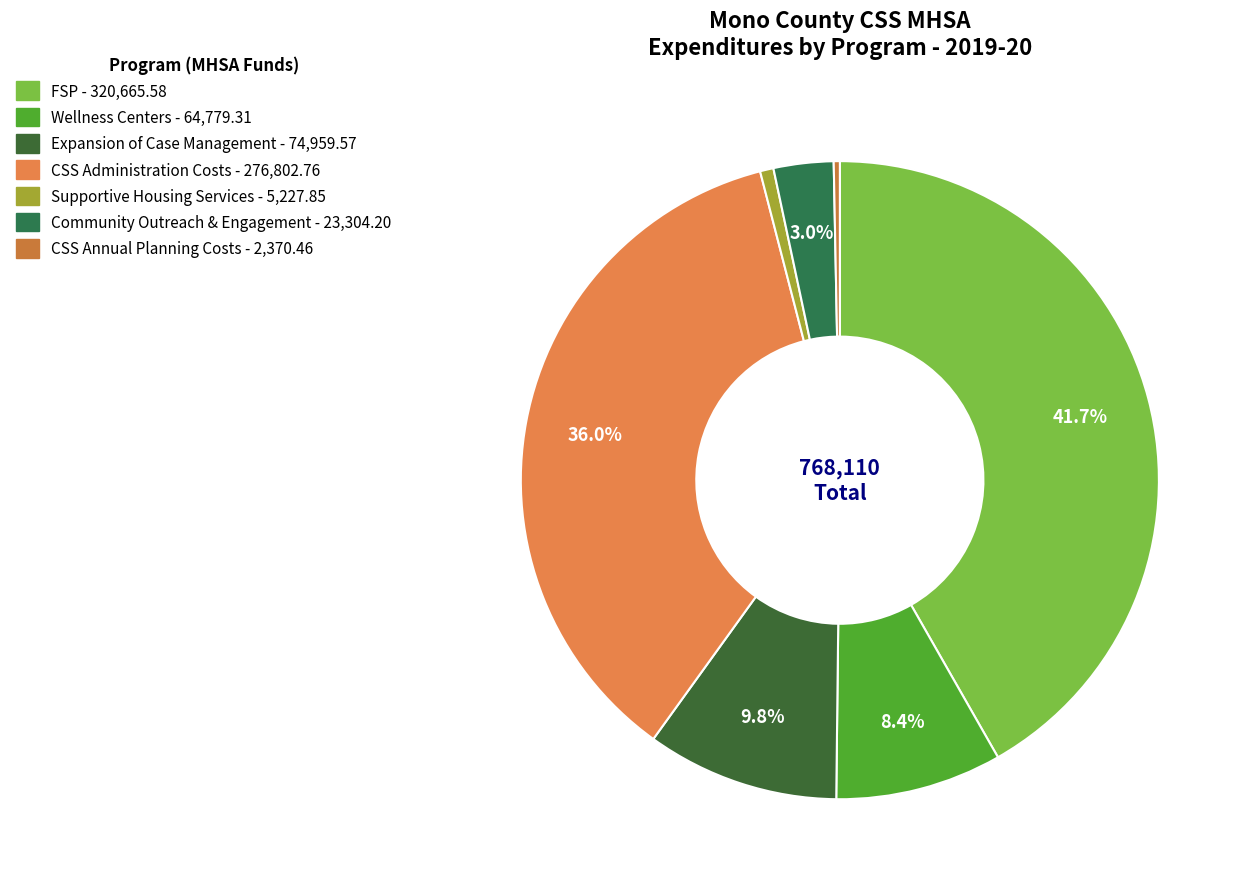

Which has a higher value, Wellness Centers or FSP?

FSP